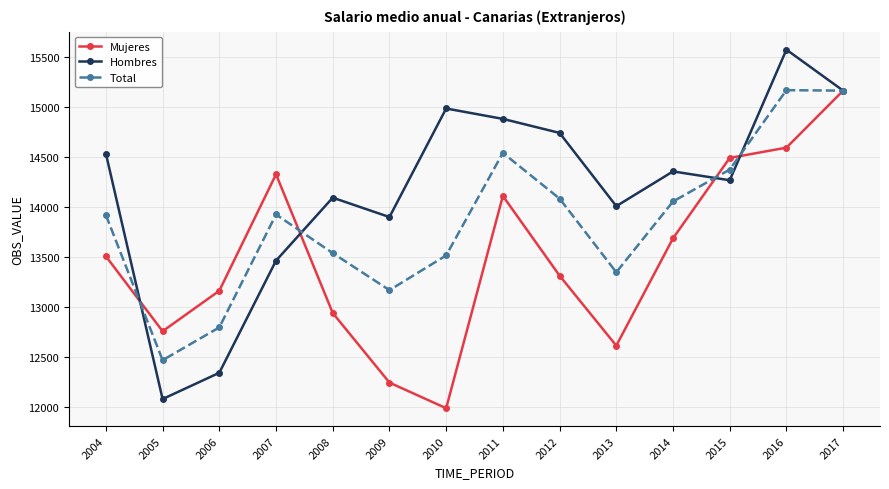

At which category does Hombres reach its first local peak?

2008